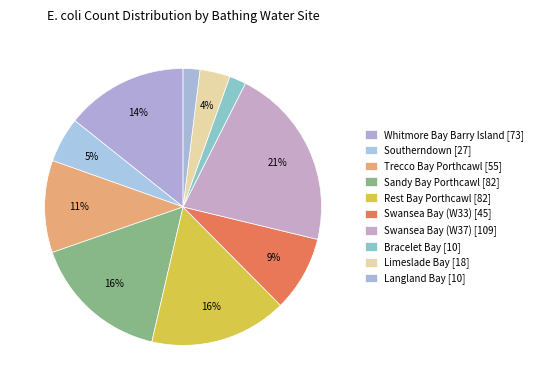

Count the number of slices in the pie.

10